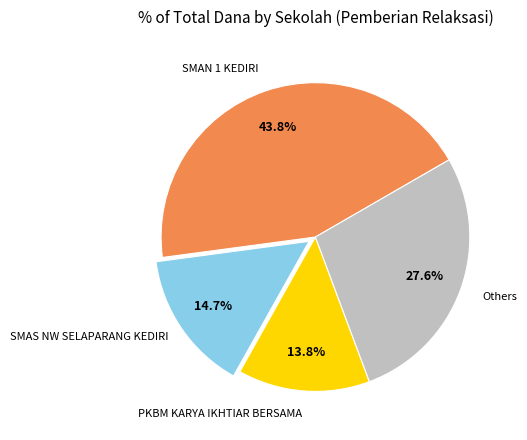

Is there a majority slice in this chart?

No